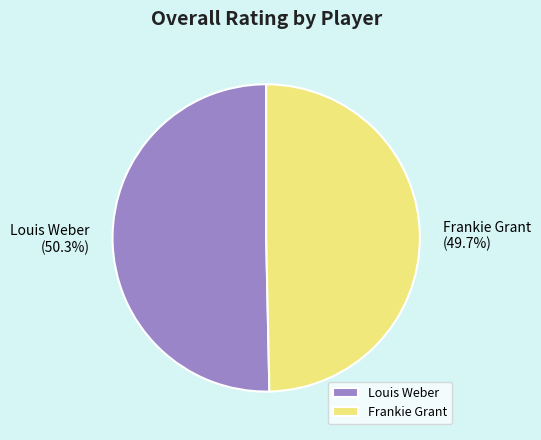

Does Louis Weber account for over 50% of the chart?

Yes